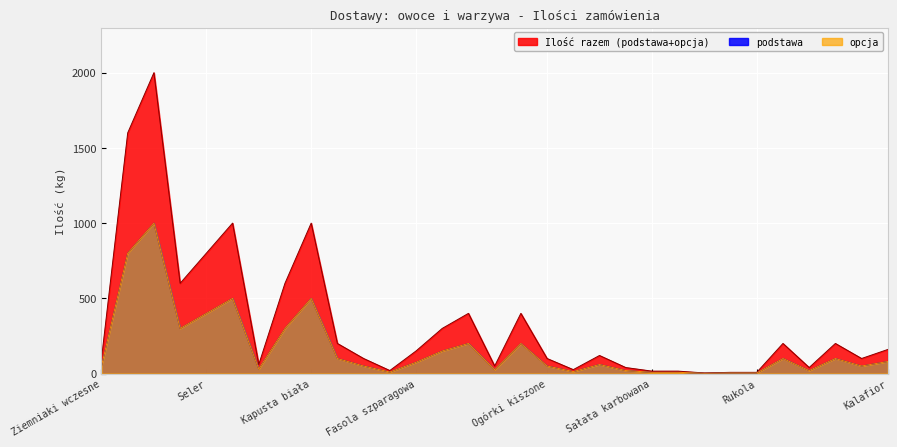

List the labels in order of Ilość razem value, largest first.

Marchew, Buraki ćwikłowe, Cebula, Kapusta biała, Seler, Pietruszka, Por, Pomidory, Ogórki, Papryka słodka, Kapusta czerwona, Brokuły, Kapusta pekińska, Kalafior, Fasola szparagowa, Sałata, Ziemniaki wczesne, Kapusta kiszona, Ogórki kiszone, Kapusta brukselska, Cebula czerwona, Pomidory cherry, Sałata lodowa, Kapusta włoska, Ogórki małosolne, Czarna rzepa, Sałata karbowana, Sałata rzymska, Cykoria, Rukola, Roszponka